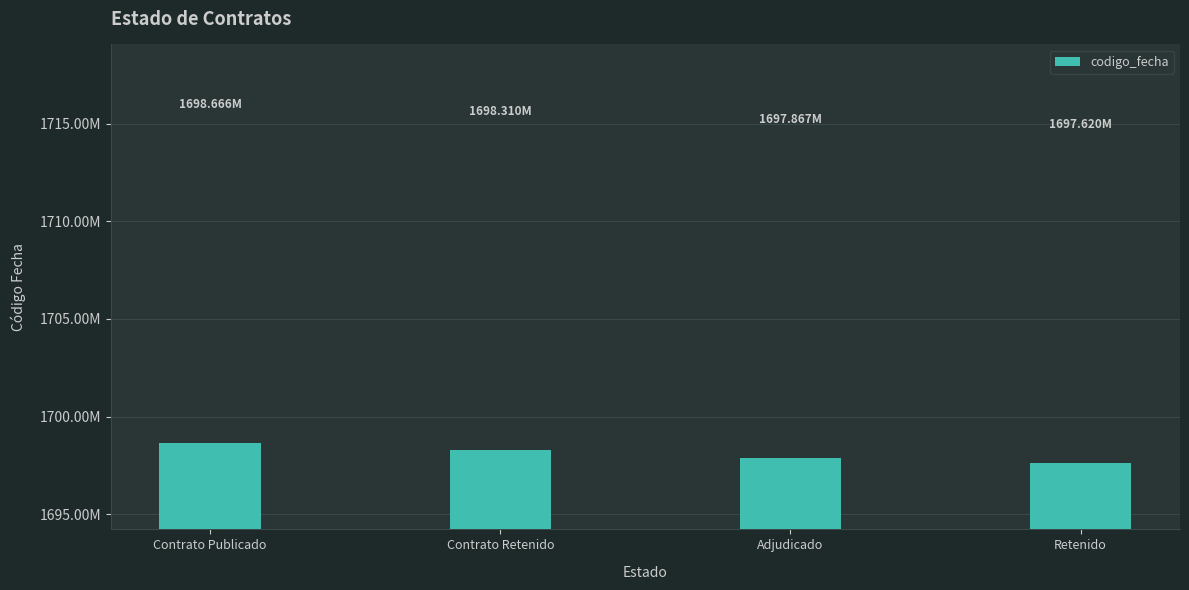

Is it true that the value at Adjudicado is 1697866872?

True